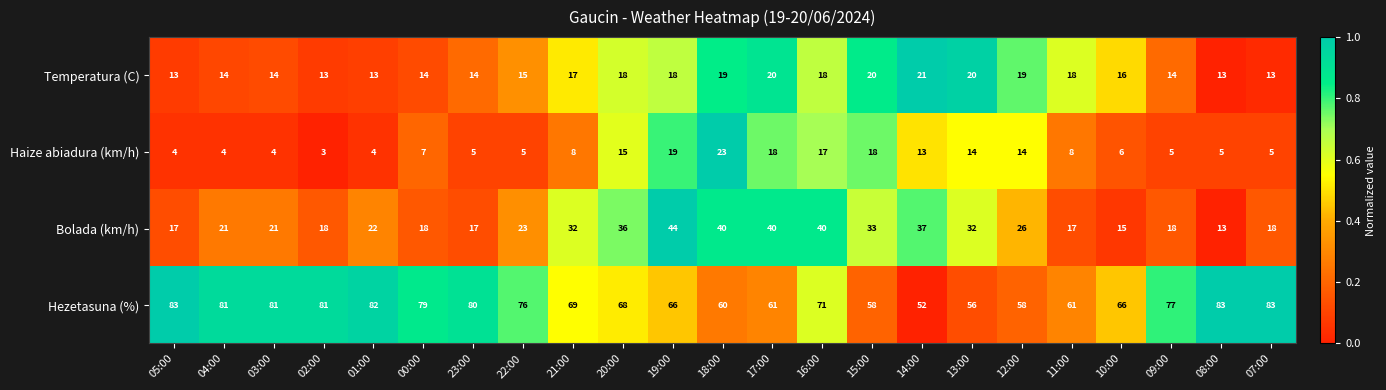

At 18:00, list the series in order from smallest to largest.

Temperatura (C), Haize abiadura (km/h), Bolada (km/h), Hezetasuna (%)